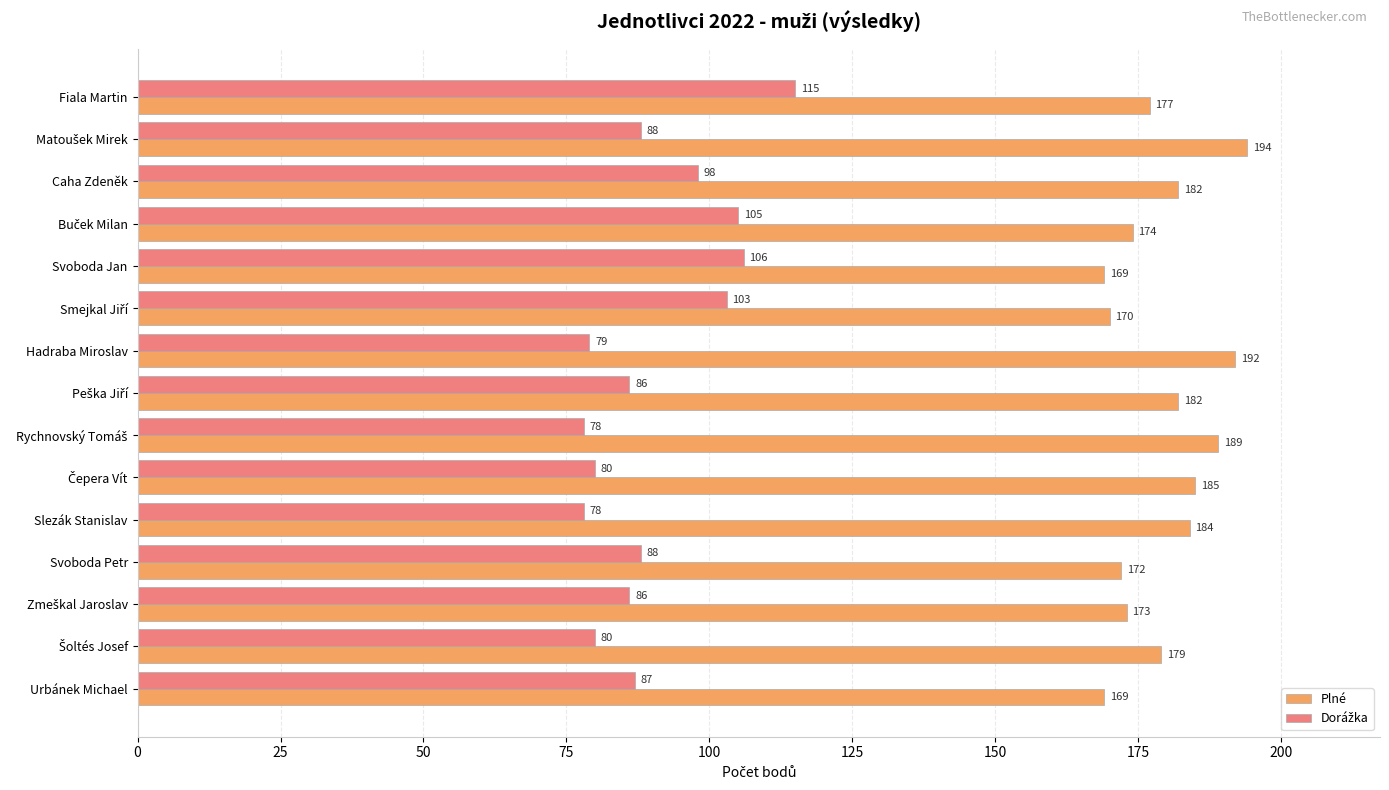

At how many categories does at least one series exceed 155?

15